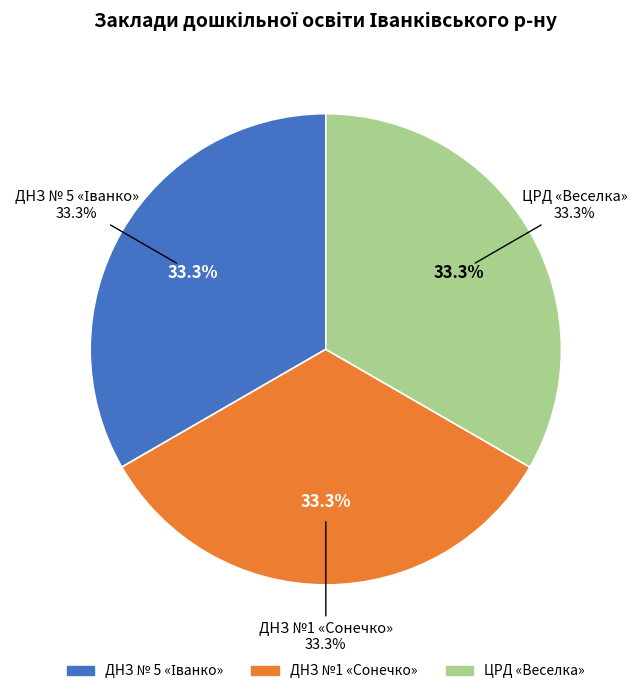

What is the smallest slice in the pie chart?

ЦРД «Веселка»